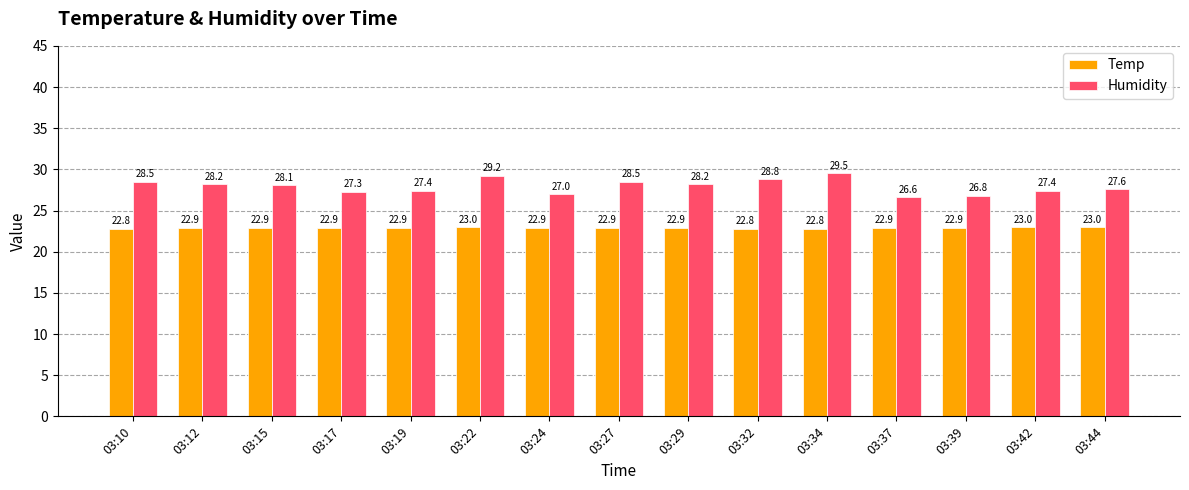

What is the minimum value shown in the chart?

22.8